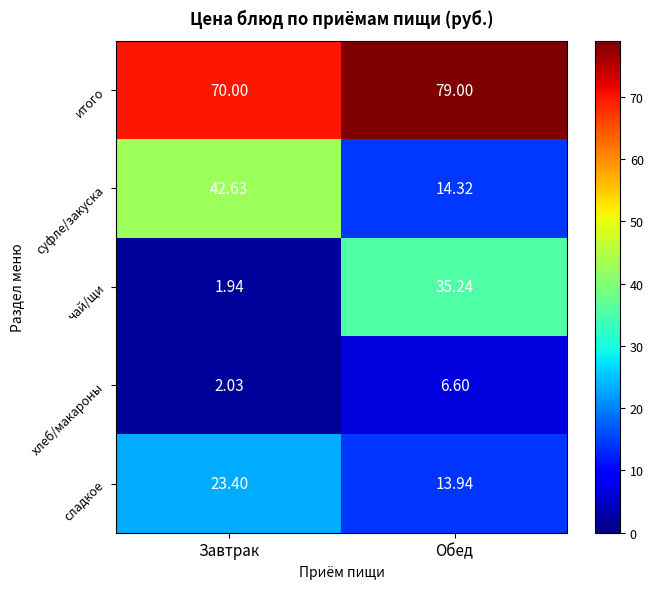

At which label does суфле/закуска reach its minimum?

Обед